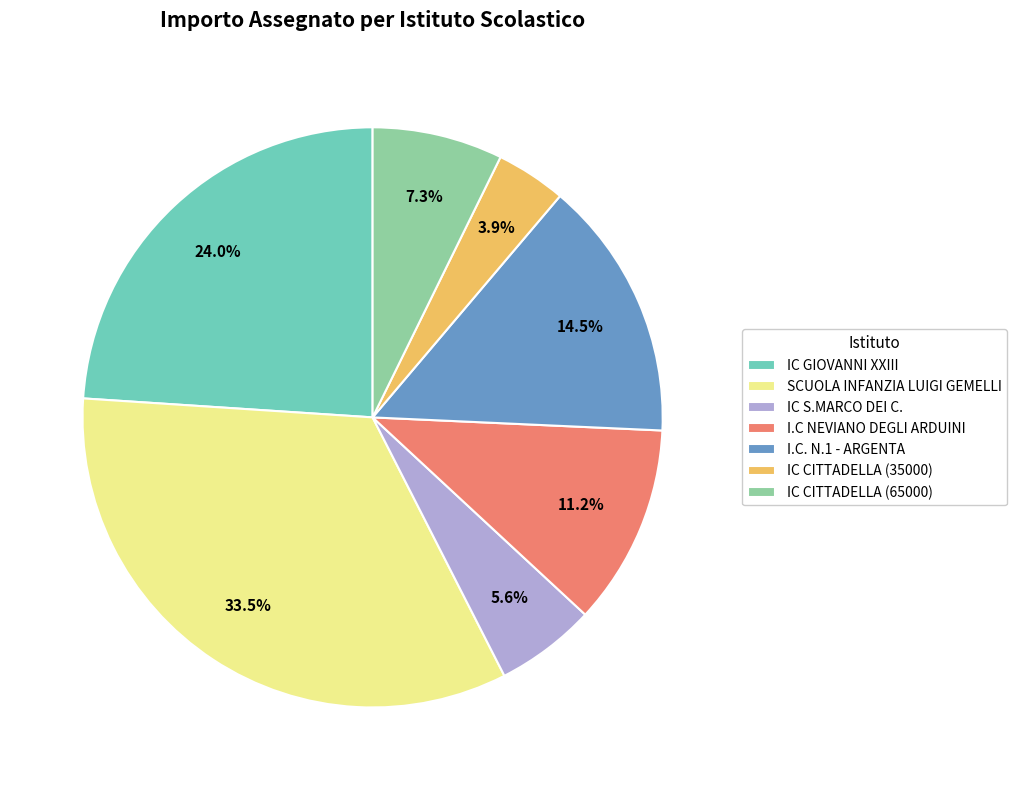

How many slices are in this pie chart?

7